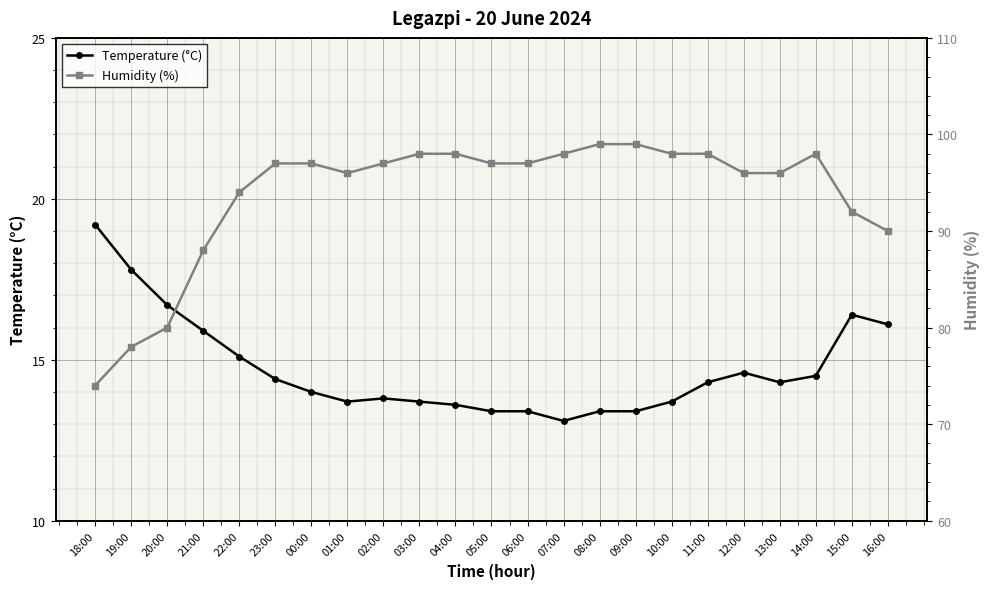

Which category has the highest value in the Humidity (%) series?

08:00